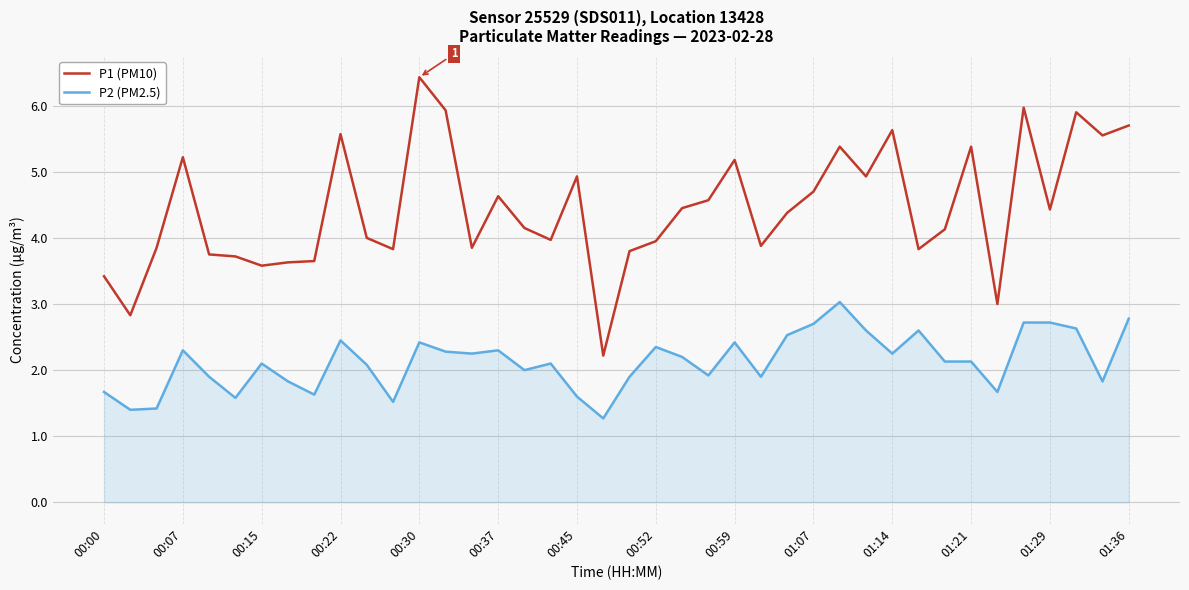

True or false: P1 (PM10) and P2 (PM2.5) cross at least once.

False